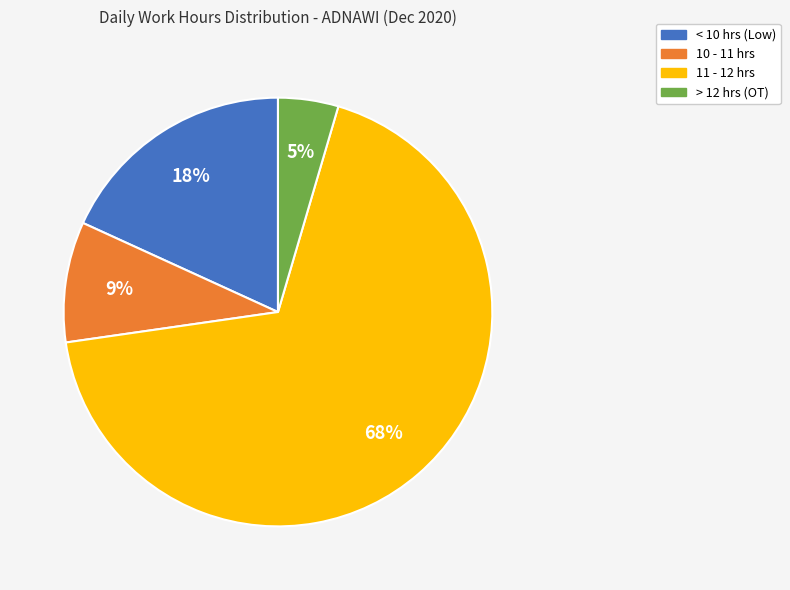

Does any single category account for the majority?

Yes